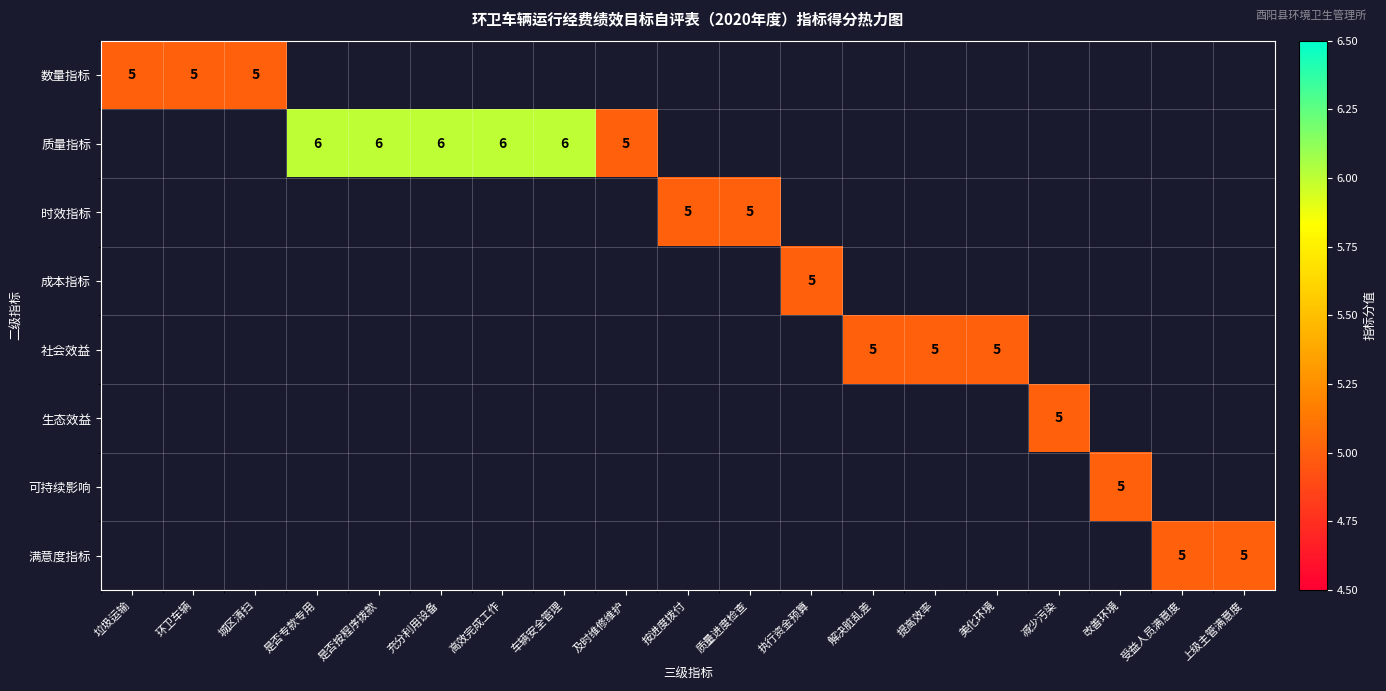

The value of 社会效益 at 美化环境 is 1. True or false?

False